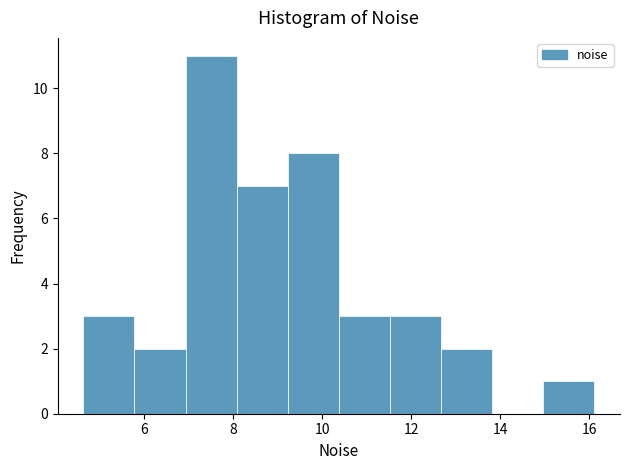

Reading left to right, list every bar in this chart as the range it spans on the x-axis followed by its height. Neither the bar edges nor the heights are printed on the chart, so give them approximately, as read against the axes.

4.6 to 5.8: 3
5.8 to 7.0: 2
7.0 to 8.0: 11
8.0 to 9.2: 7
9.2 to 10.4: 8
10.4 to 11.6: 3
11.6 to 12.6: 3
12.6 to 13.8: 2
13.8 to 15.0: 0
15.0 to 16.2: 1